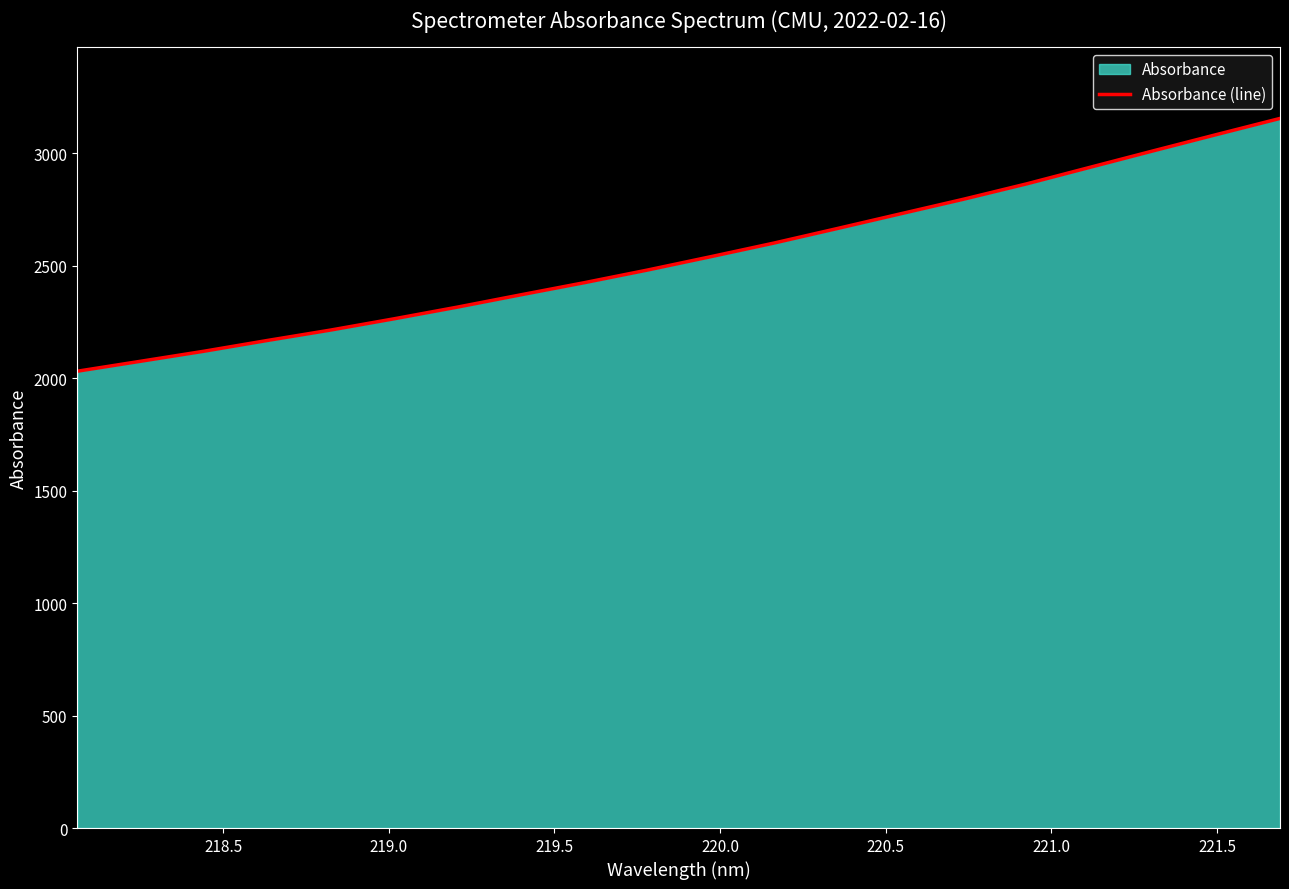

True or false: the data has more than 2 interior local peaks.

False